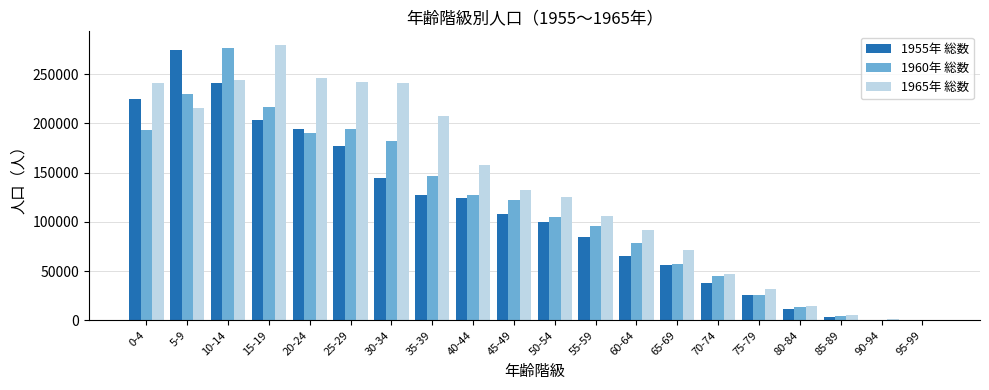

What is the total value across all series at 80-84?

39771